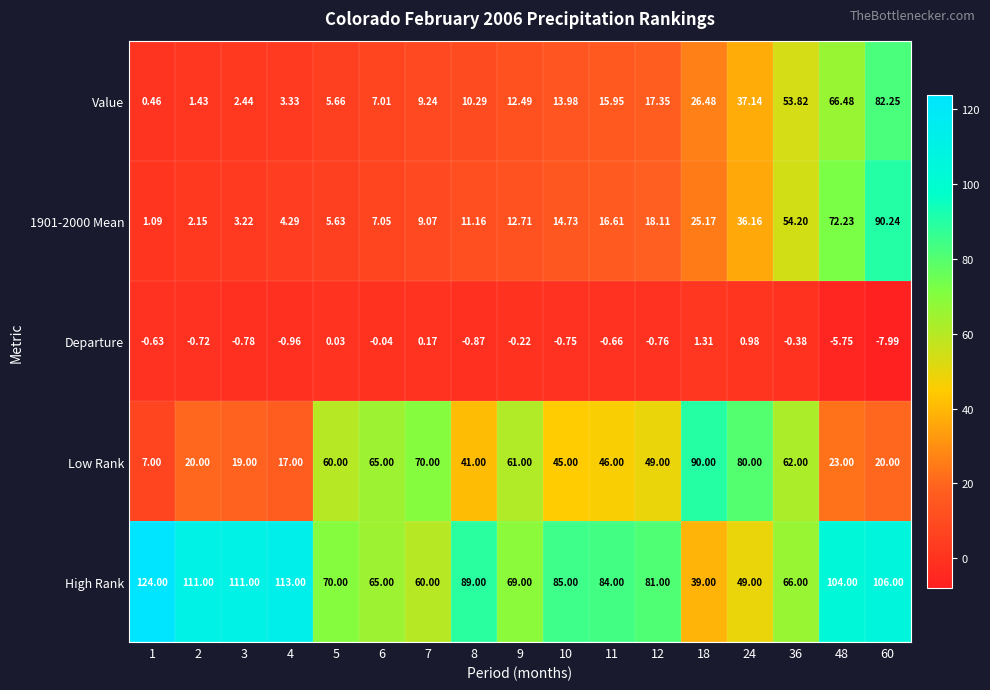

Between 10 and 24, which is larger?

24